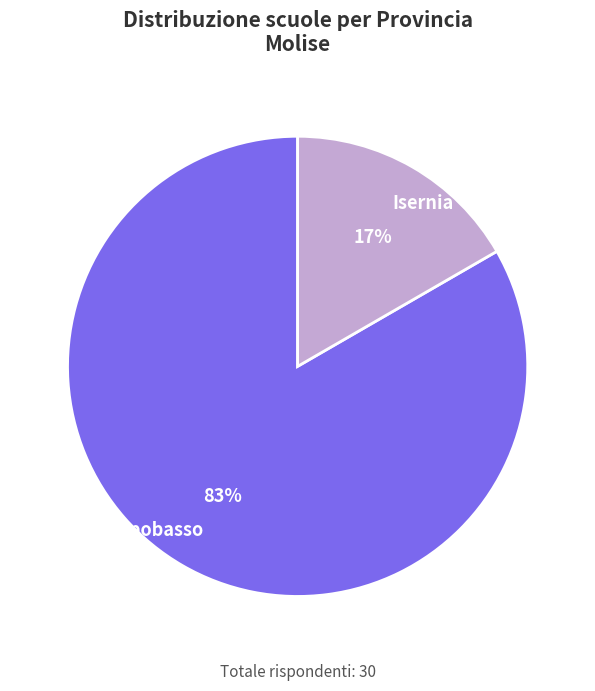

Rank the categories by value from highest to lowest.

Campobasso, Isernia